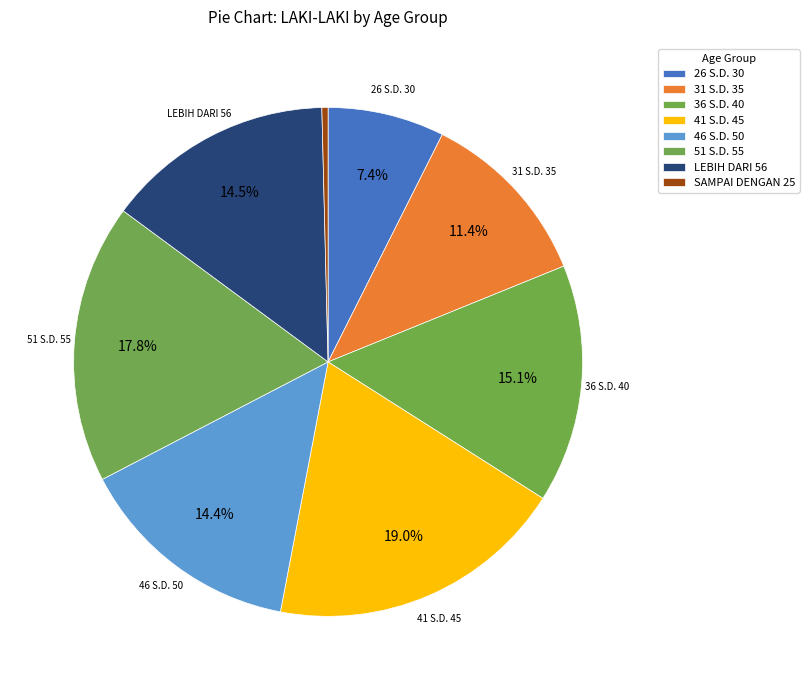

What percentage is NOT represented by 26 S.D. 30?

92.6%